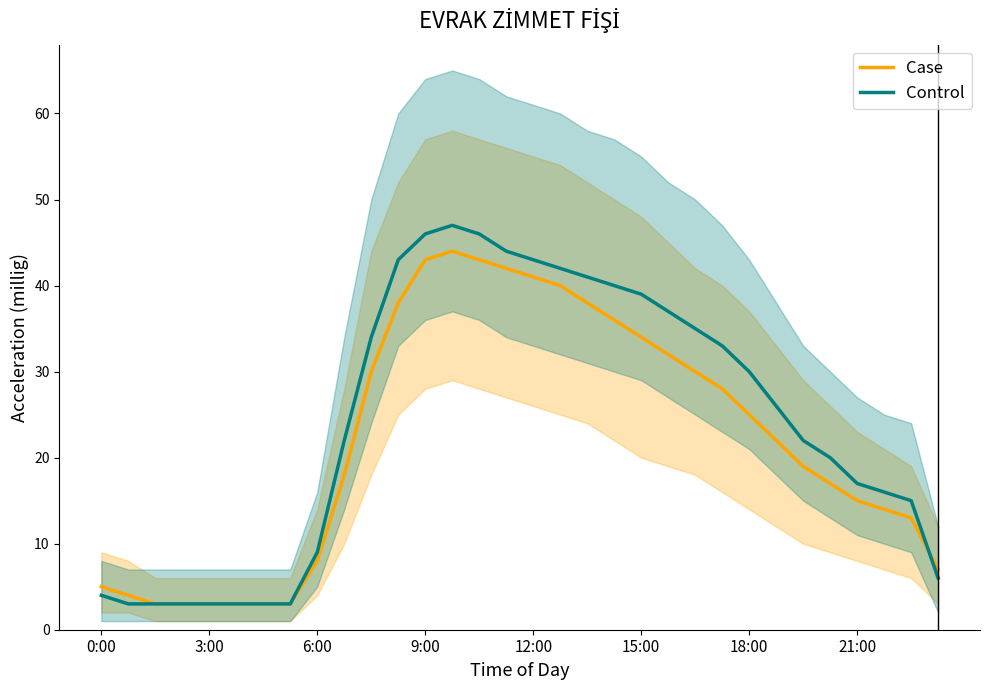

Is it true that Case equals 38 at 18:00?

False